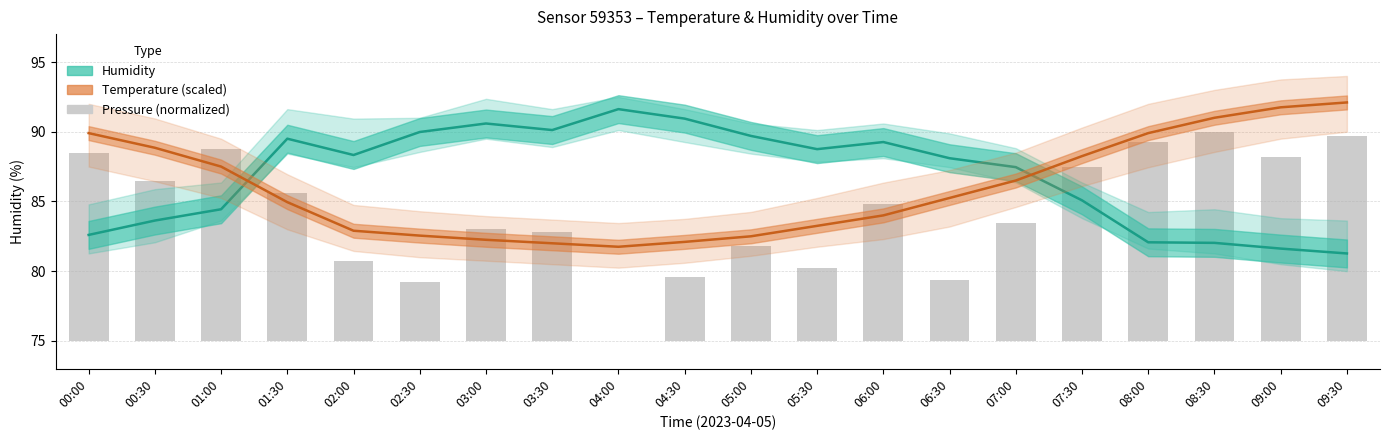

What is the label of the 11th bar from the left?

05:00